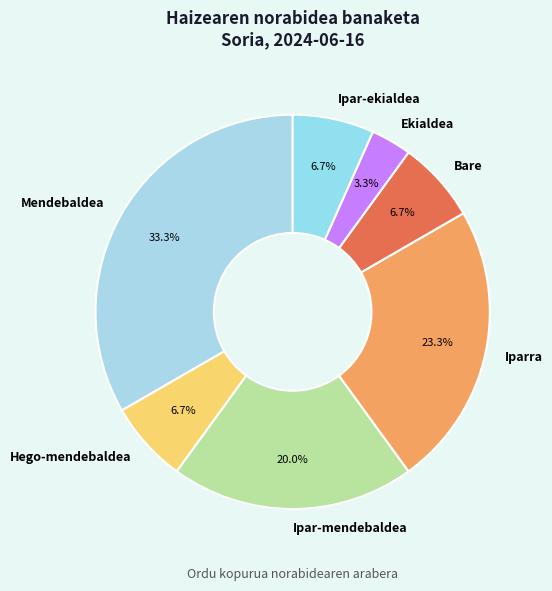

The Hego-mendebaldea slice represents 16% of the pie. True or false?

False